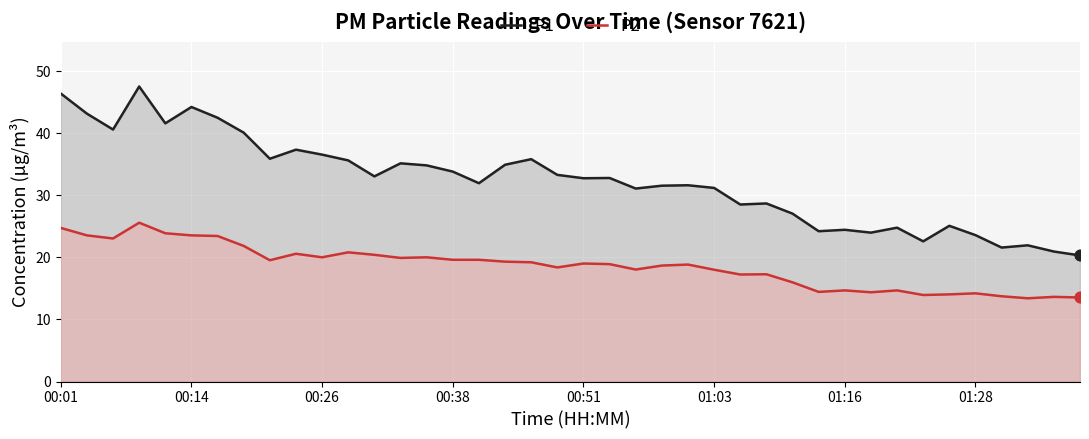

Is the value of P2 at 00:26 greater than the value of P1 at 01:28?

No